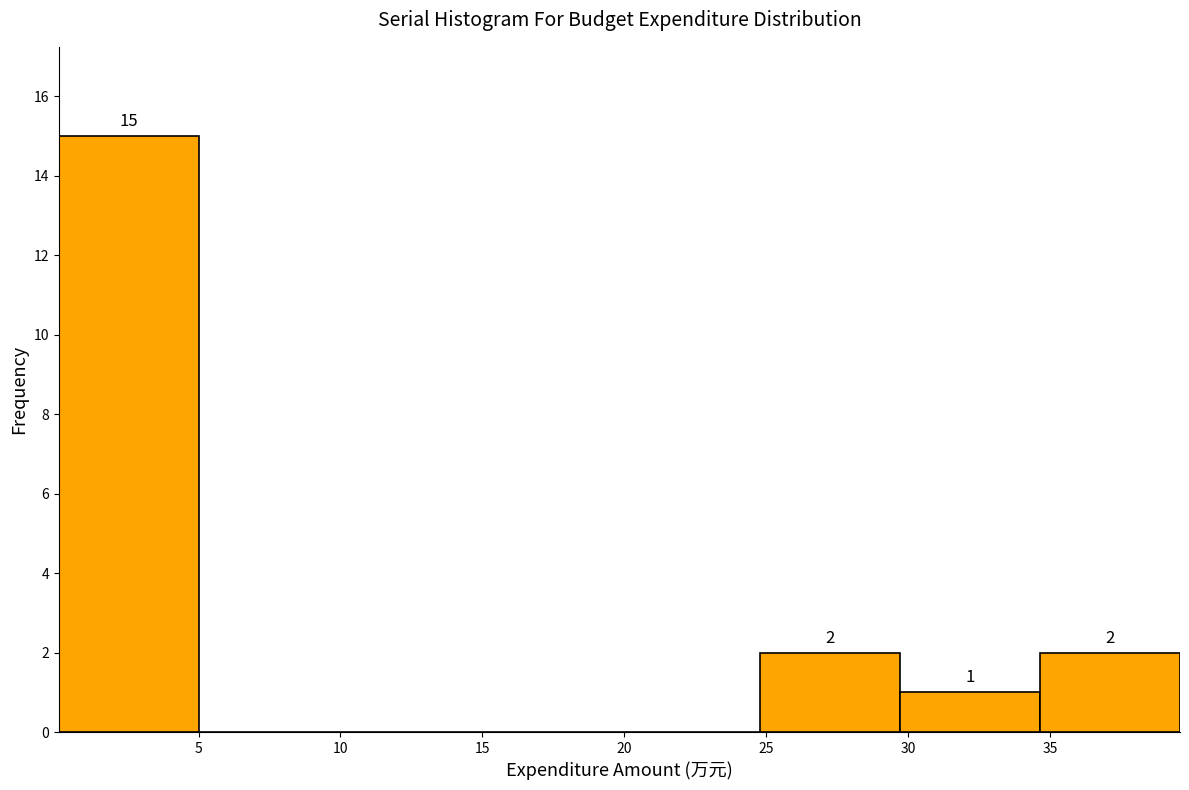

Which range on the x-axis has the tallest bar?

0.0 to 5.0